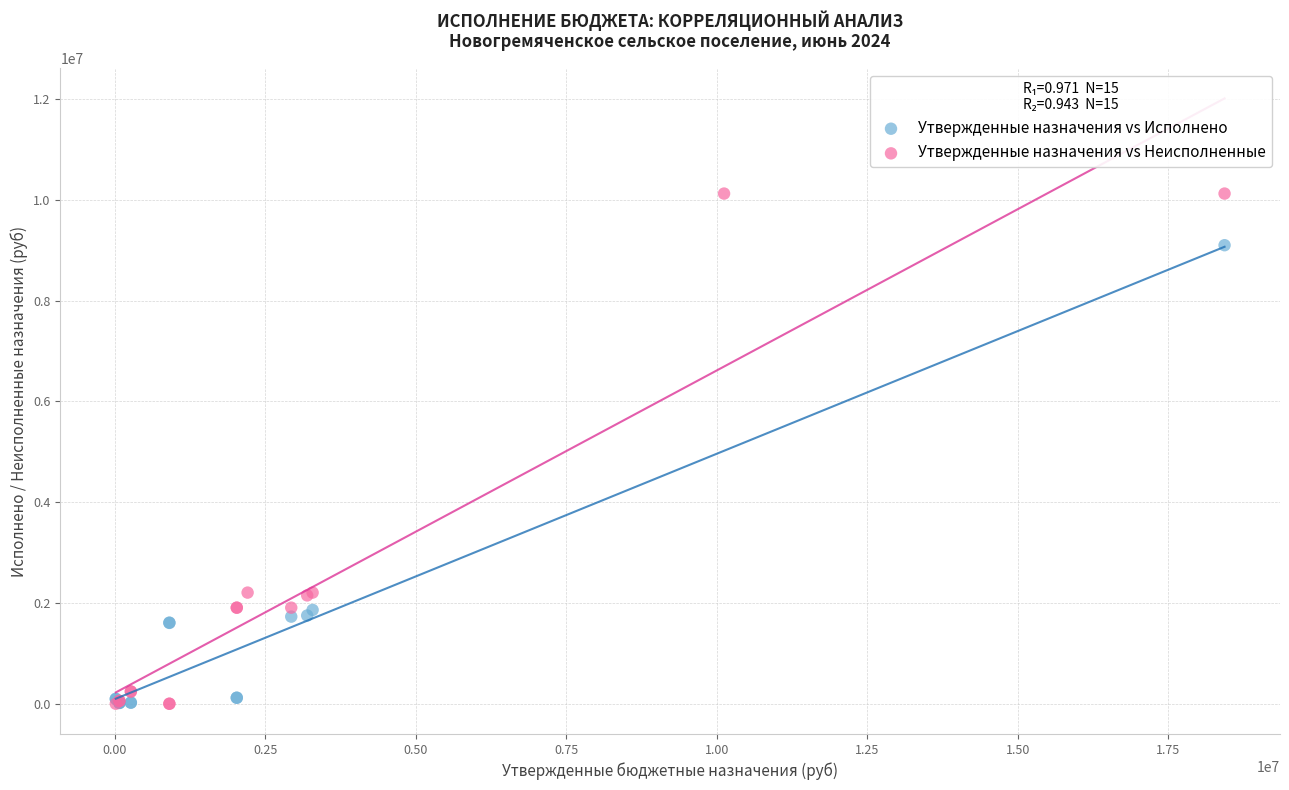

Which series reaches the maximum Y coordinate?

Утвержденные назначения vs Неисполненные